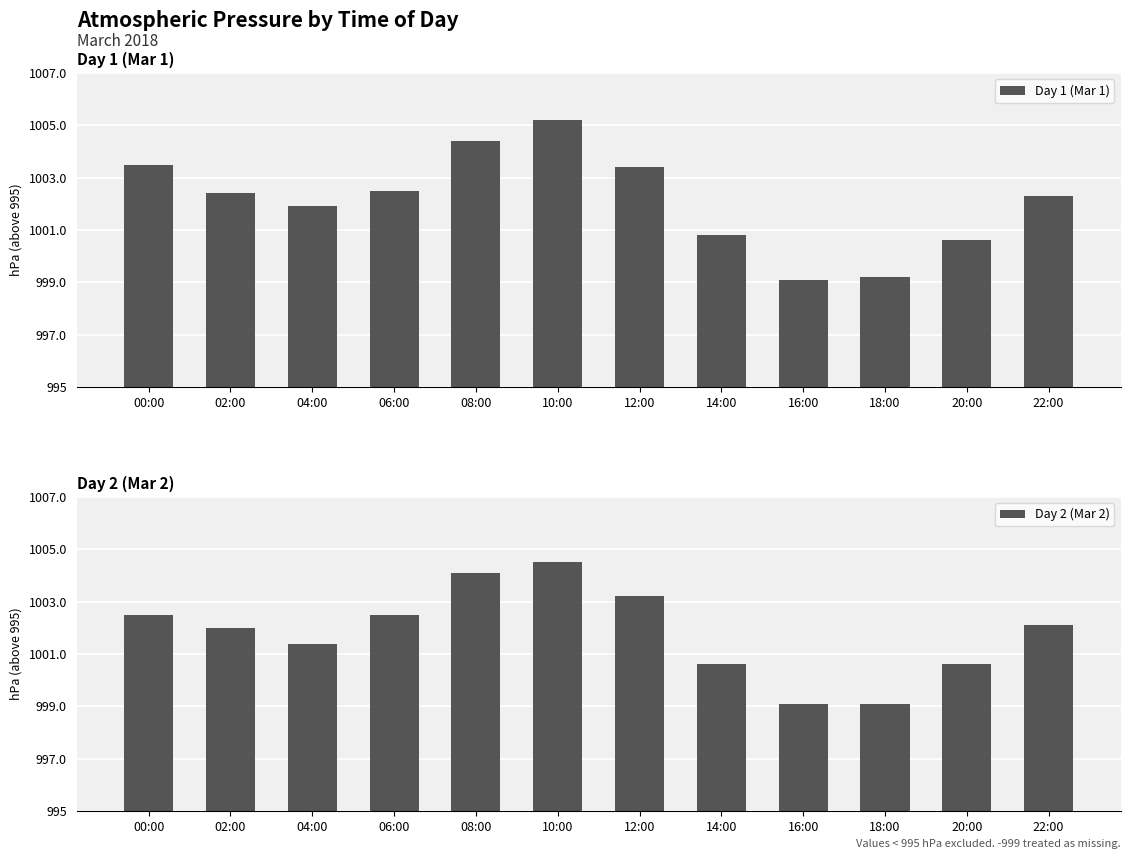

Between 08:00 and 14:00, which is larger?

08:00